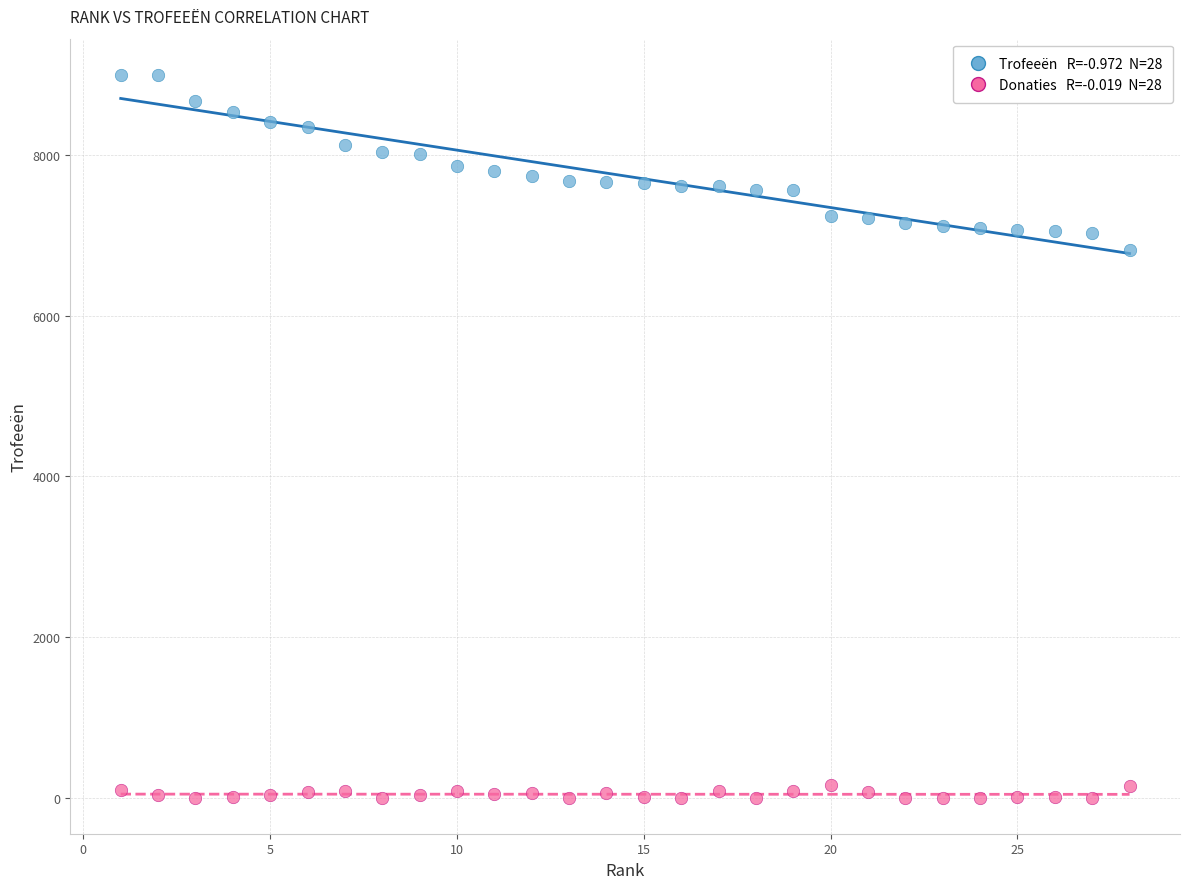

Across all series, what Y value is closest to 4500?

6821